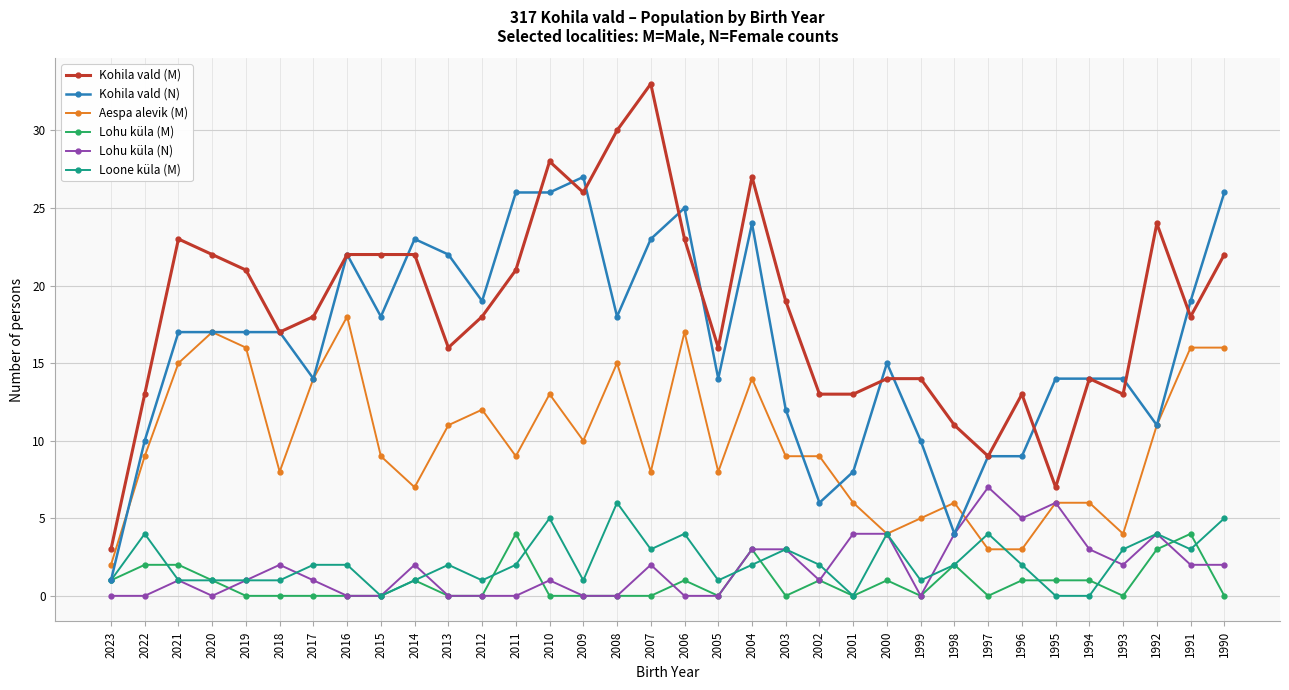

True or false: Loone küla (M) and Kohila vald (M) cross at least once.

False